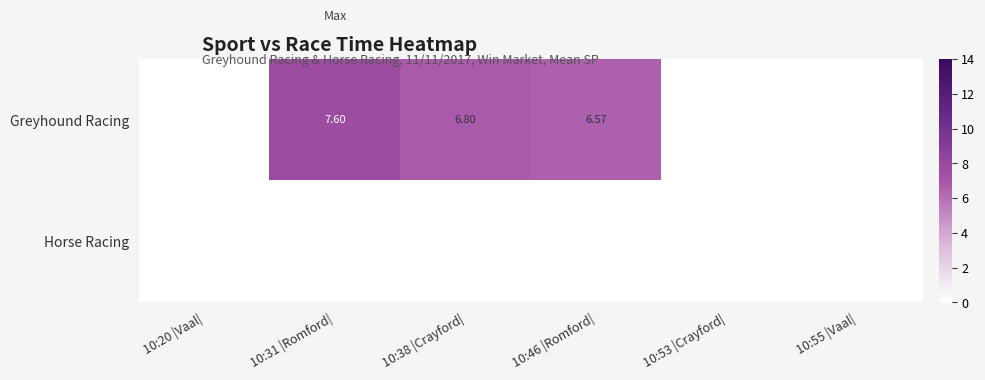

The Horse Racing series shows 0.0 at 10:20 |Vaal|. True or false?

True